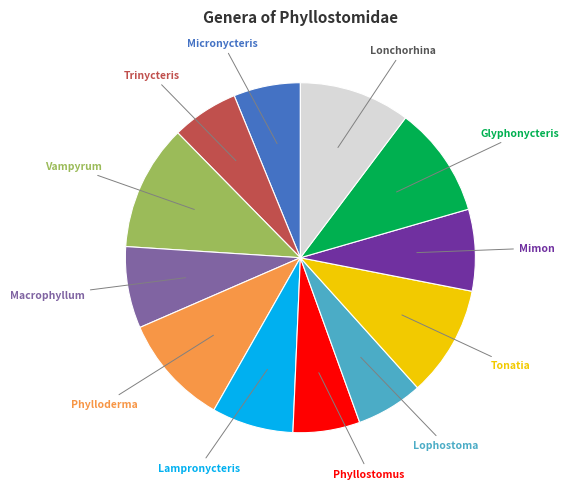

Do Vampyrum and Phyllostomus together represent more than half of the pie?

No